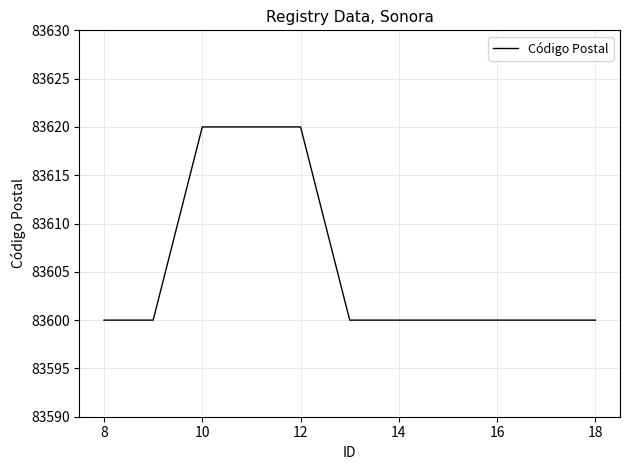

What is the difference between the maximum and minimum values?

20